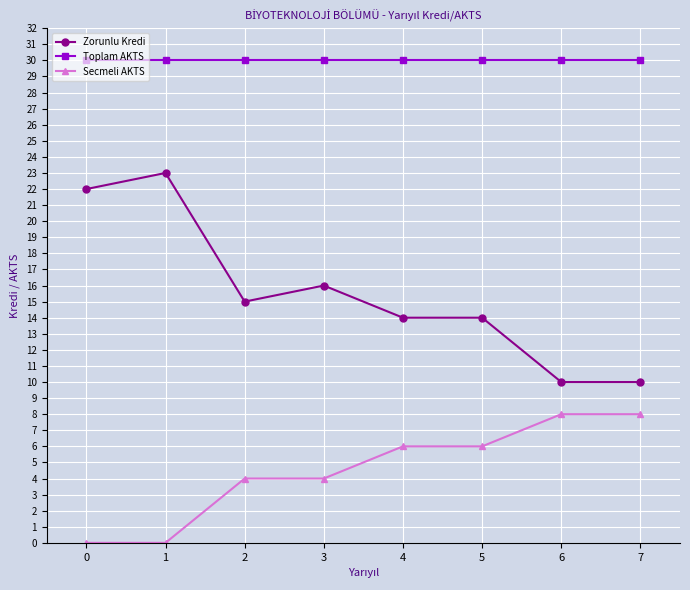

What is the value of the Secmeli AKTS point at the 4th from the left?

4